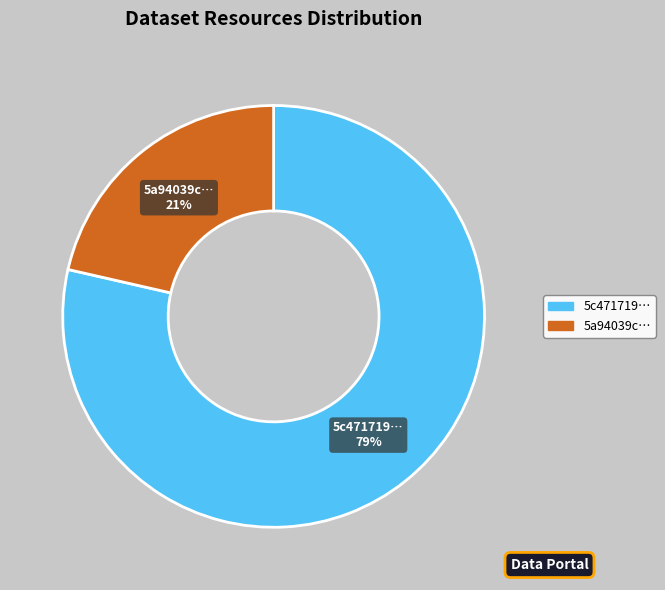

Which slice represents more than half of the pie?

5c471719…